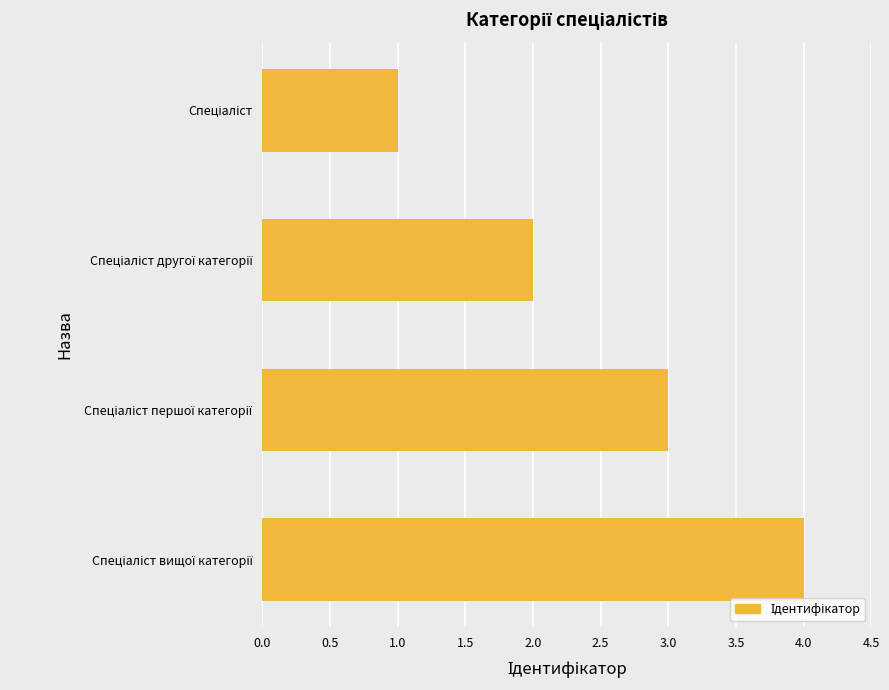

How many series are shown in this chart?

1